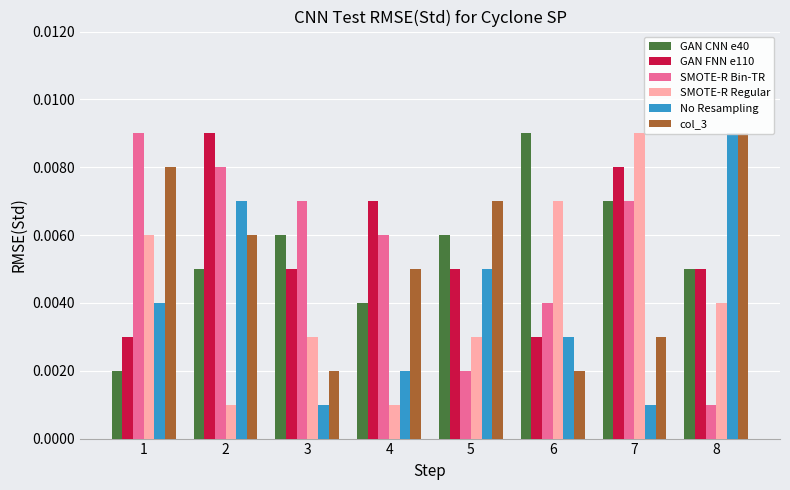

True or false: GAN FNN e110 has a value of 0.0 at 1.

False